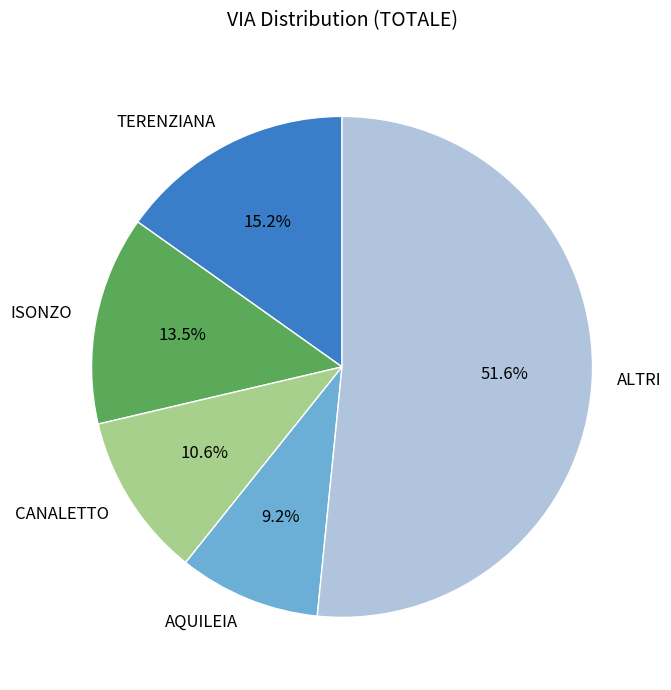

Combined, do AQUILEIA and ISONZO account for over 50%?

No